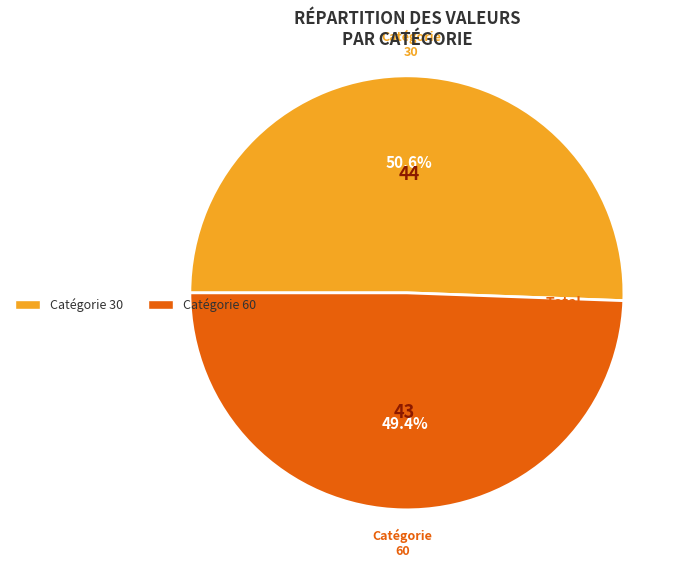

Does any single category account for the majority?

Yes